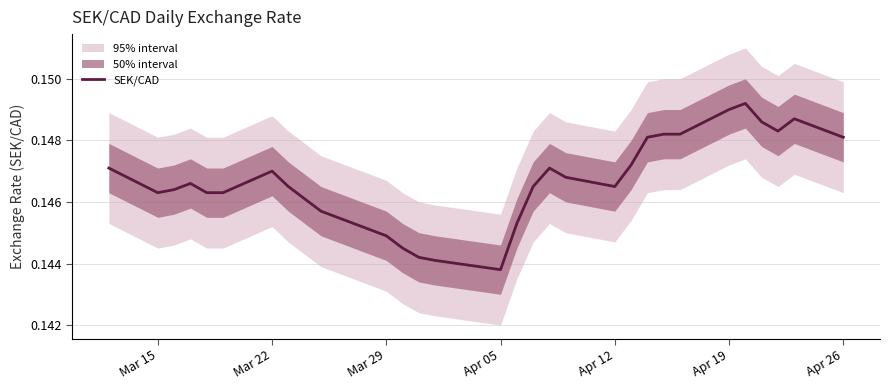

At which label is SEK/CAD closest to 0?

Apr 05